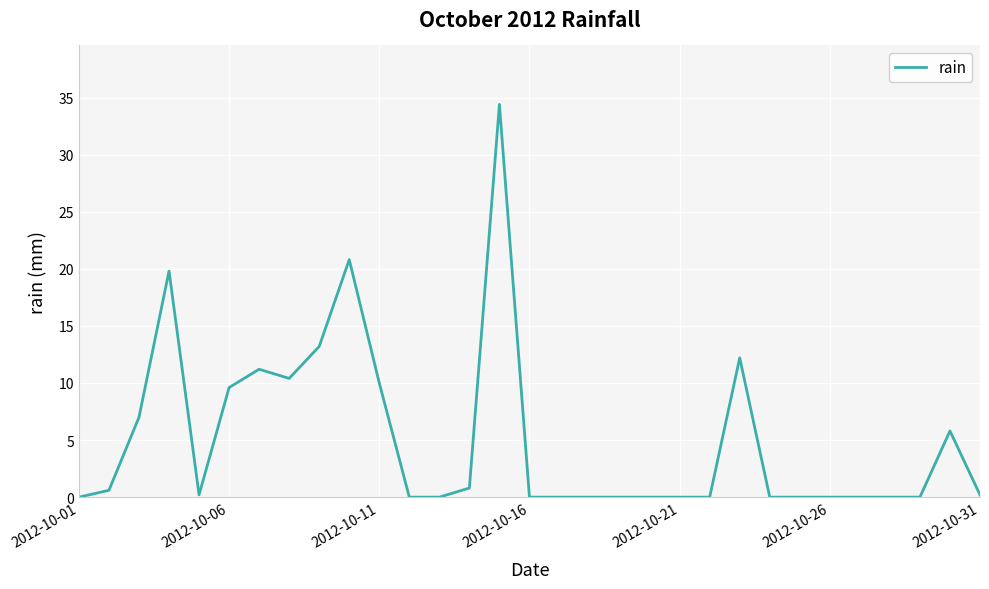

What is the average value?

5.0